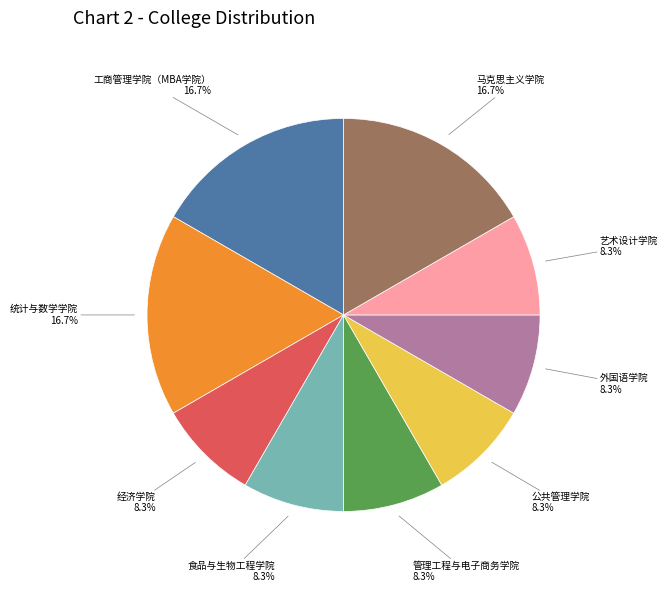

Does any single category account for the majority?

No